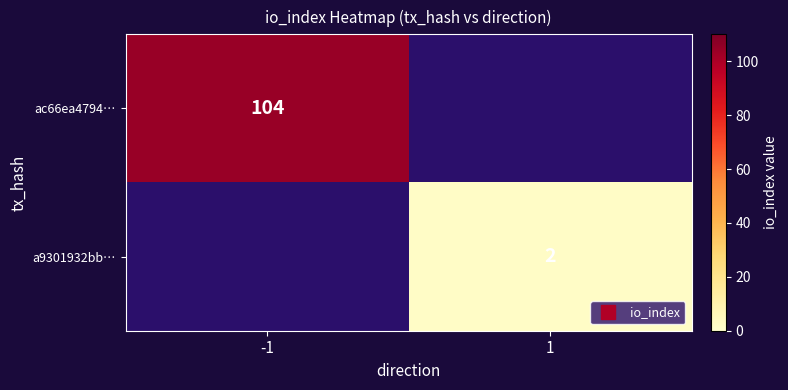

What value does the a9301932bb… series have at 1?

2